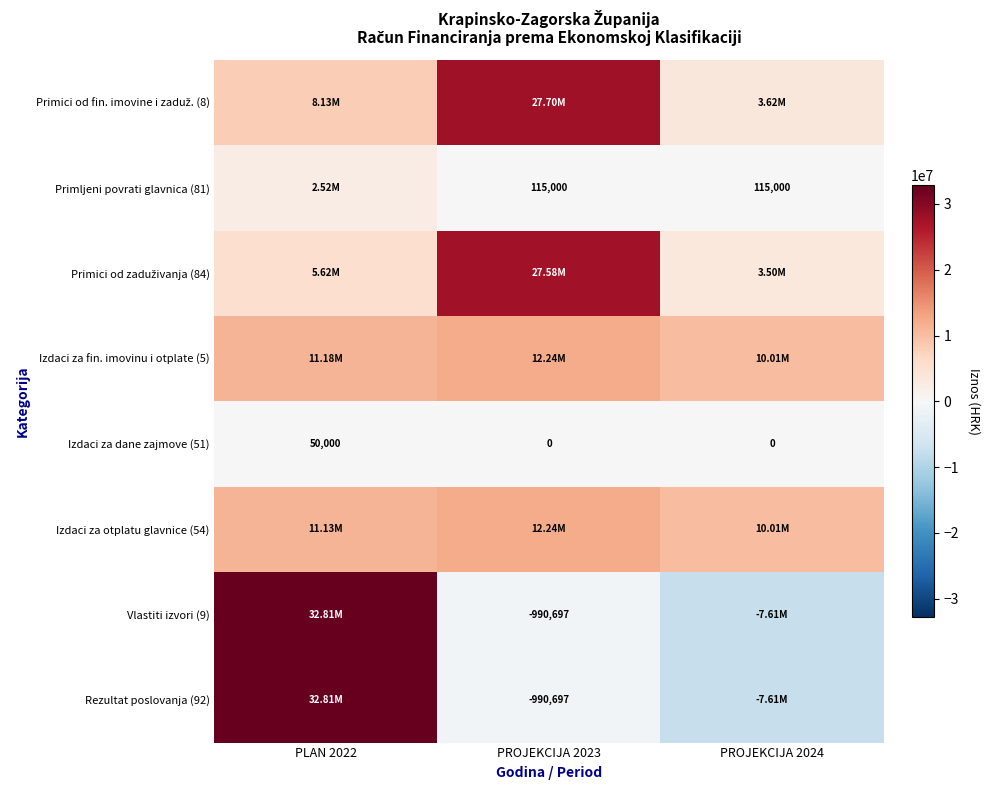

Count the Izdaci za dane zajmove (51) values in the range 0 to 50000.

3